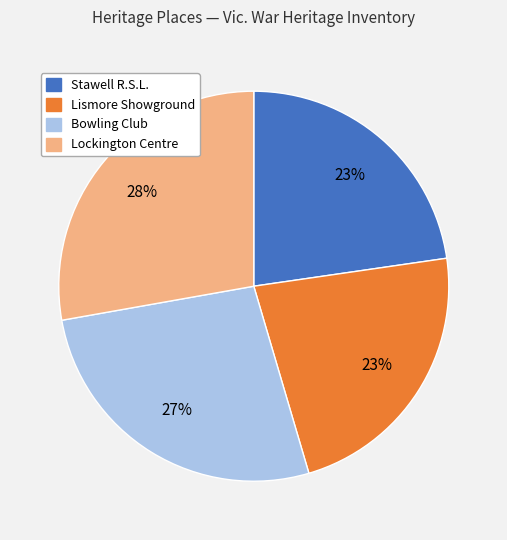

How many slices are in this pie chart?

4